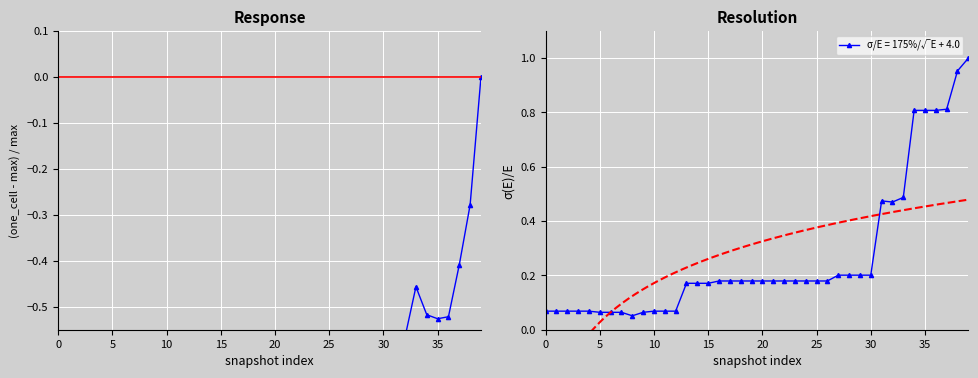

True or false: the data shows -0.6 at 30.

False